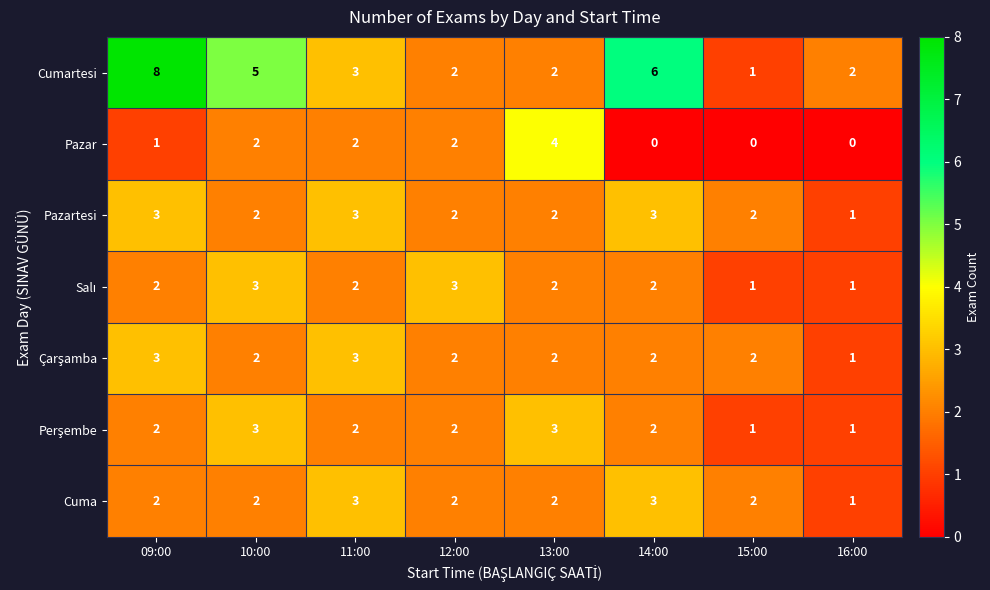

What is the greatest value displayed?

8